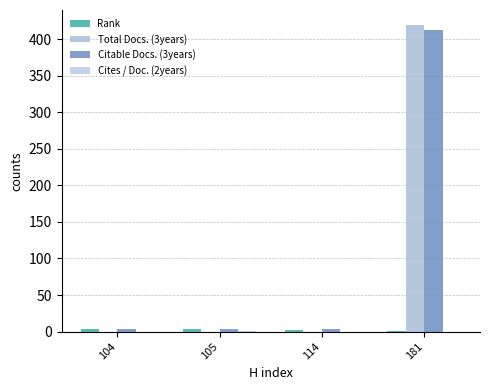

Is the value of Cites / Doc. (2years) at 105 greater than the value of Citable Docs. (3years) at 181?

No